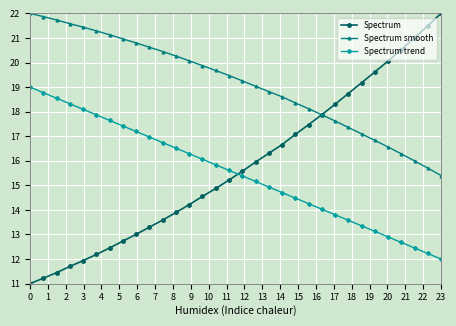

True or false: Spectrum has more than 0 points higher than both neighbors.

False